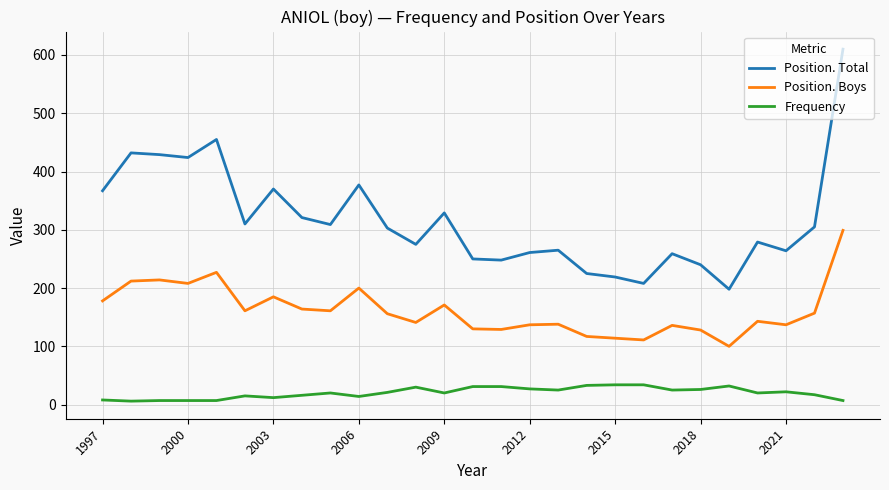

Is this an area chart (filled region under the line)?

No